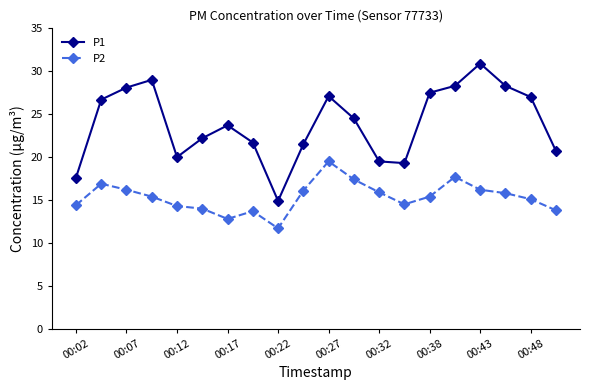

List the series in order of their overall mean, highest first.

P1, P2